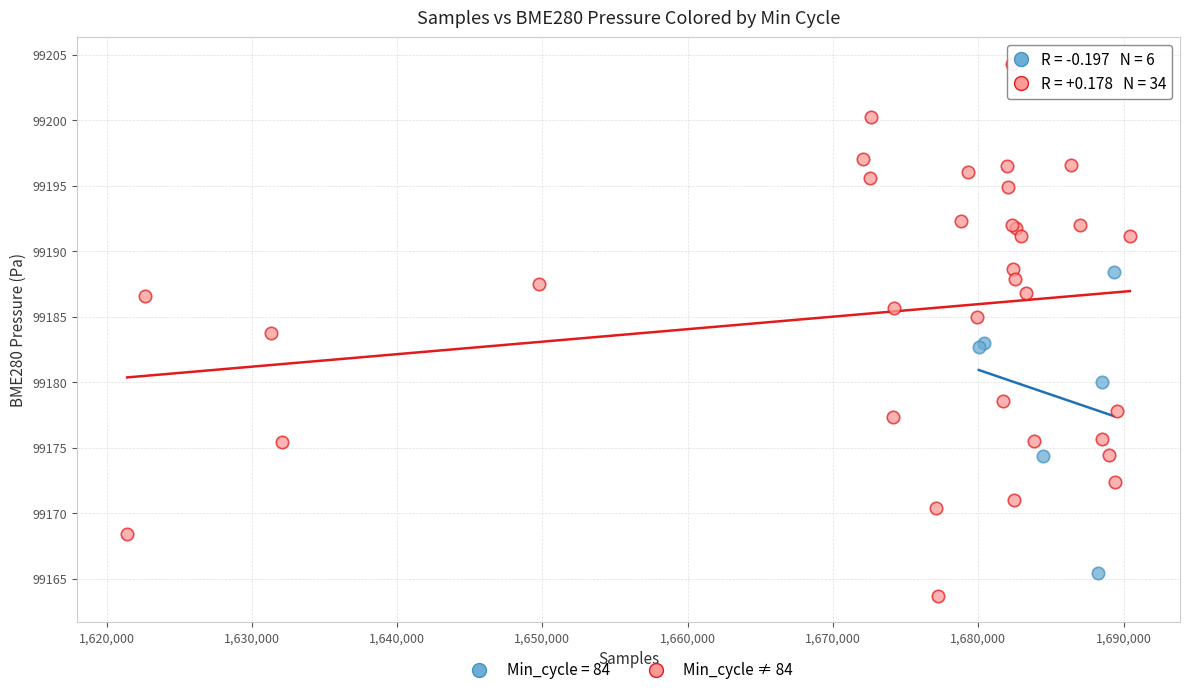

Which series has the largest Y range (max minus min)?

Min_cycle ≠ 84